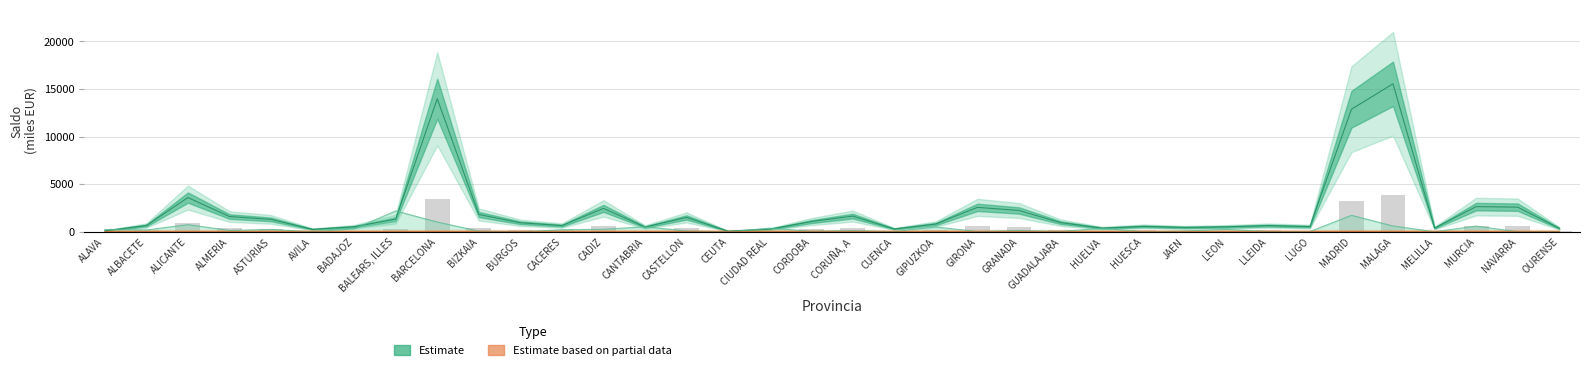

The Saldo MULTA JUZGADO series shows 0.6 at CORUÑA, A. True or false?

False